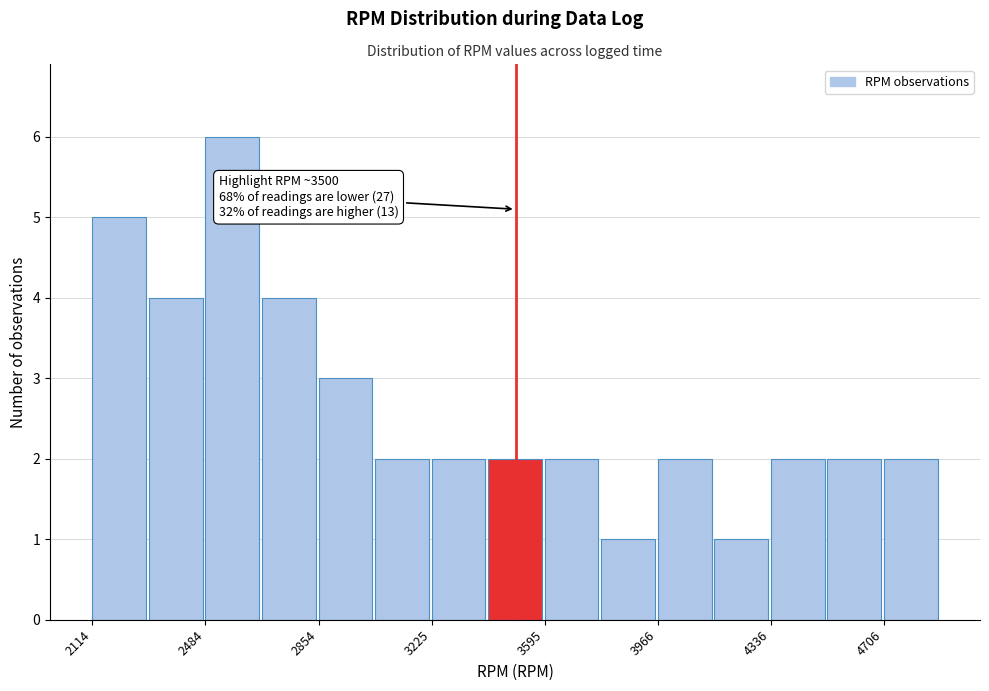

Around what value on the x-axis is the tallest bar? Give the approximate position of its centre, as read against the axis.

2550